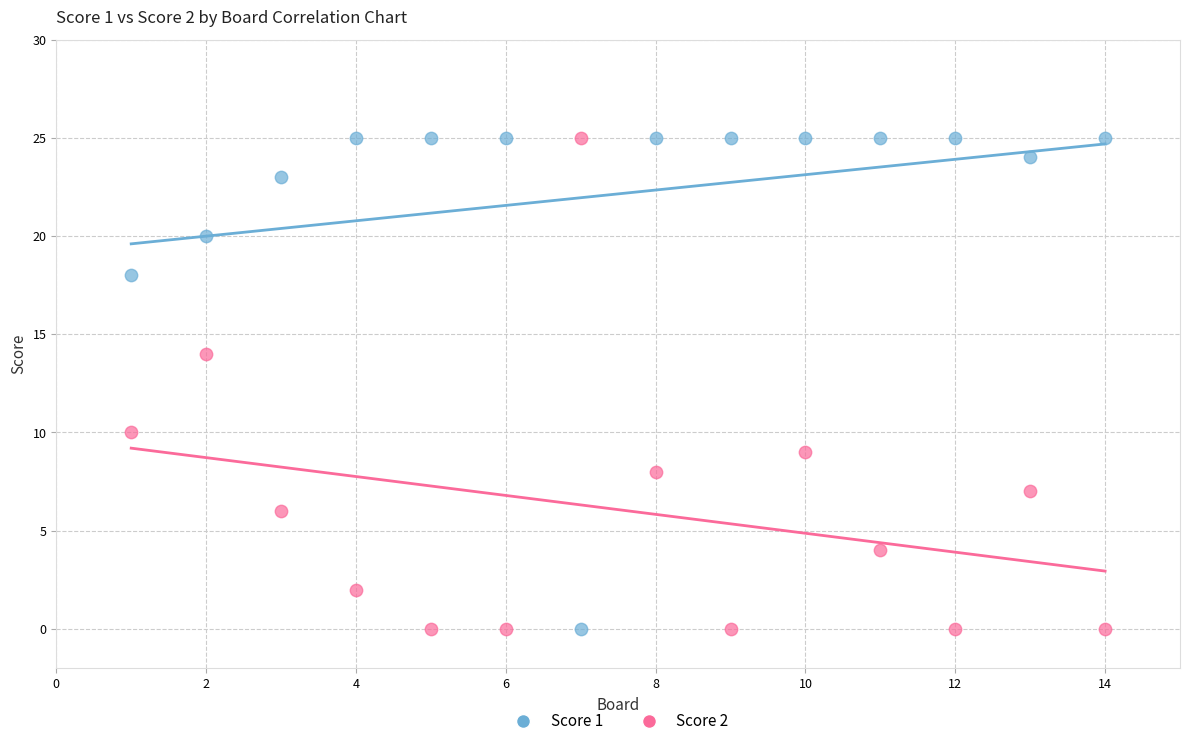

What are all the series names shown in the legend?

Score 1, Score 2